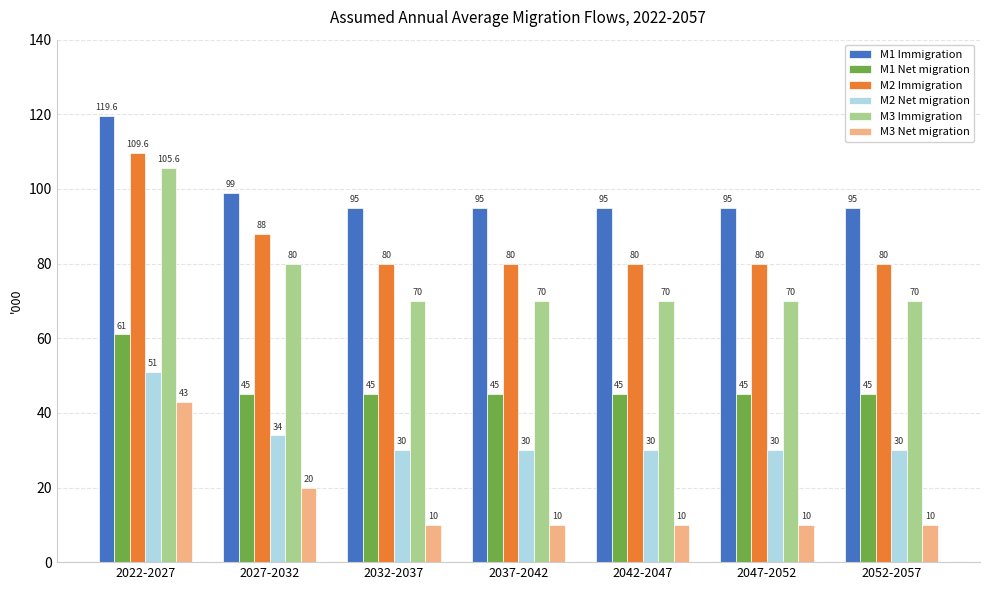

What position from the right is 2022-2027?

7